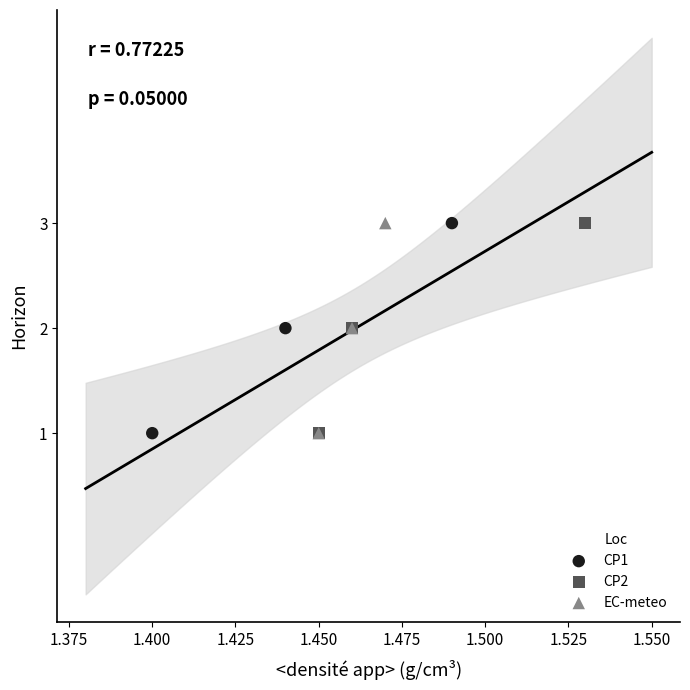

What are all the series names shown in the legend?

CP1, CP2, EC-meteo